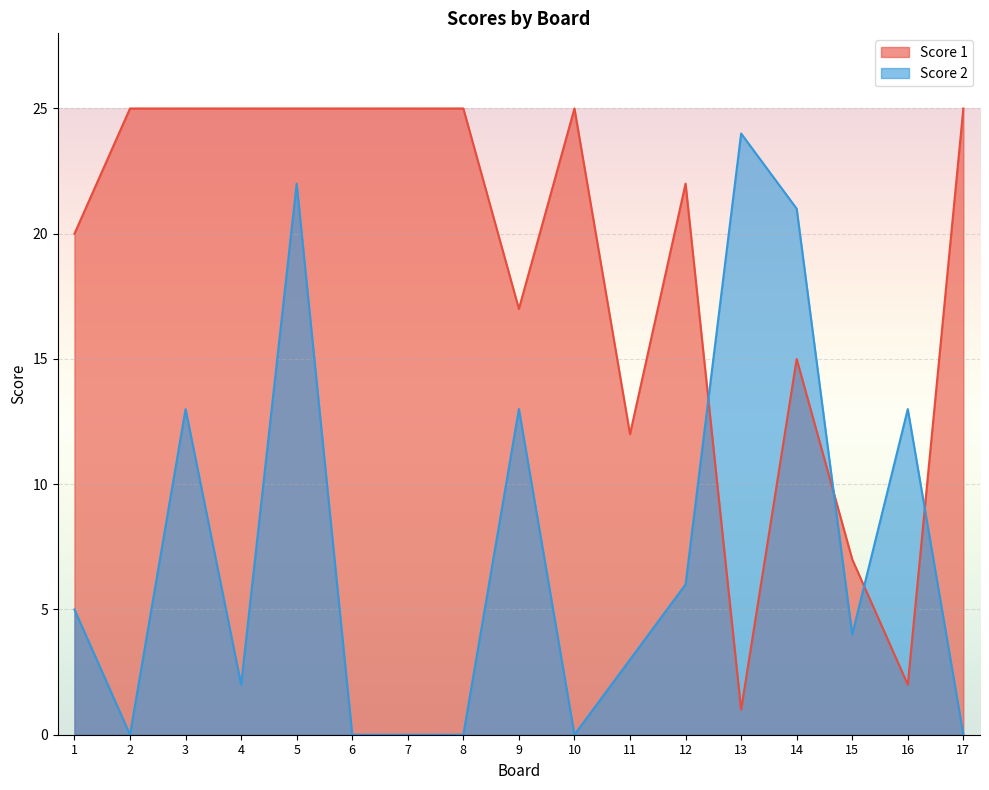

Which has a higher value, 5 or 9?

5